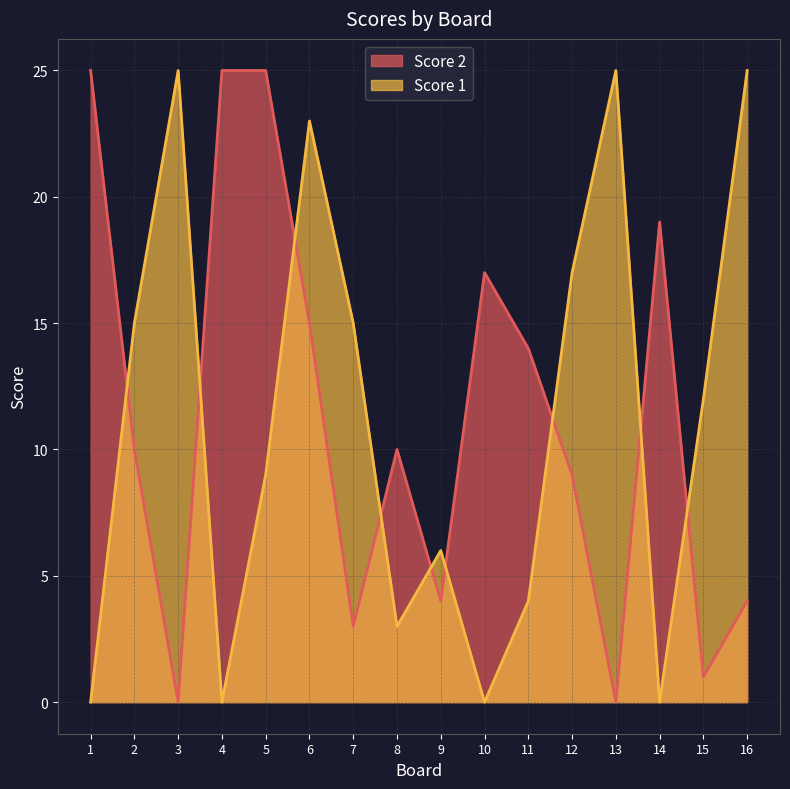

Reading right to left, transcribe all the data shown in this chart.

Score 2: 16=4	15=1	14=19	13=0	12=9	11=14	10=17	9=4	8=10	7=3	6=15	5=25	4=25	3=0	2=10	1=25
Score 1: 16=25	15=12	14=0	13=25	12=17	11=4	10=0	9=6	8=3	7=15	6=23	5=9	4=0	3=25	2=15	1=0